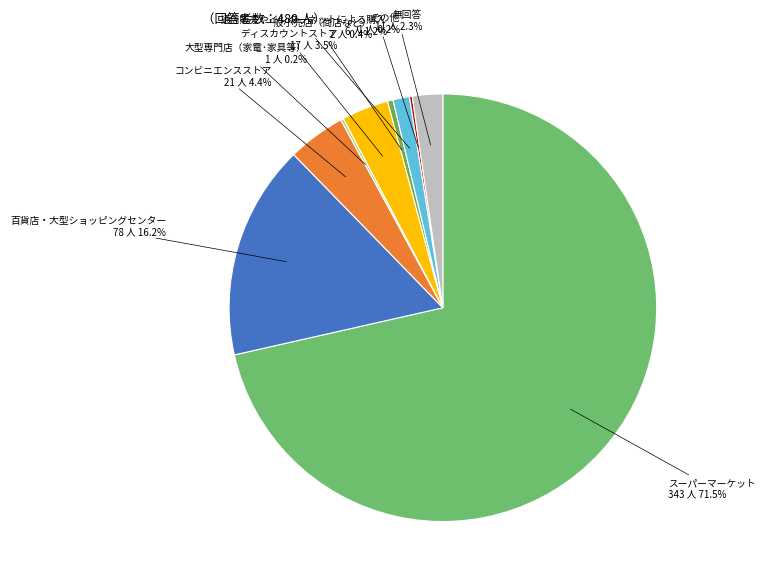

Which has a higher value, 無回答 or ディスカウントストア?

ディスカウントストア